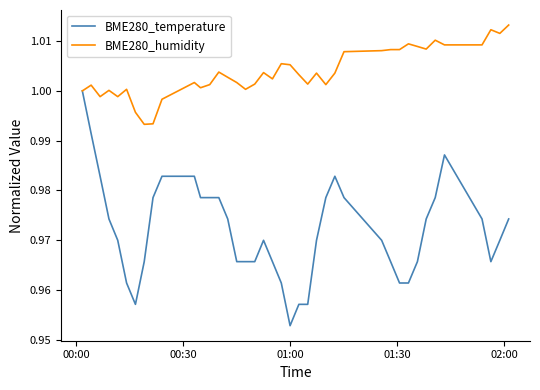

True or false: BME280_temperature has more than 2 points higher than both neighbors.

True